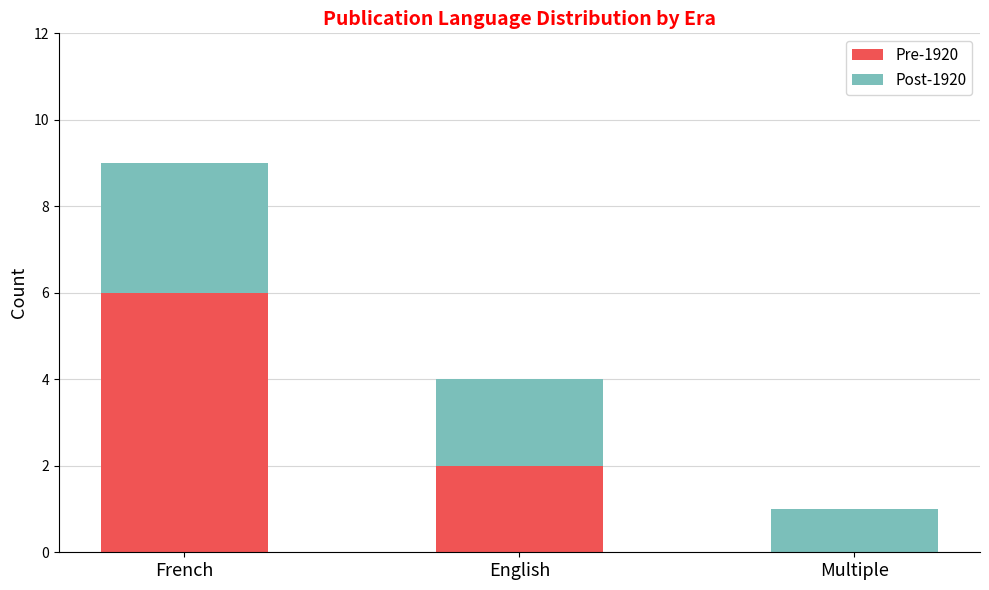

At which category is the sum across all series the highest?

French